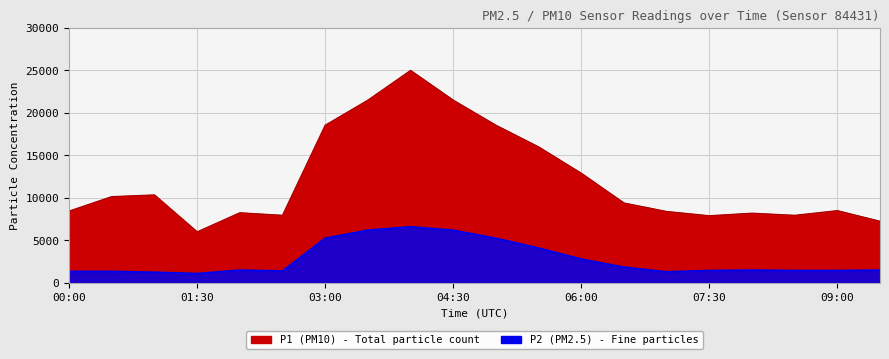

What is the average value of the P2 series?

2742